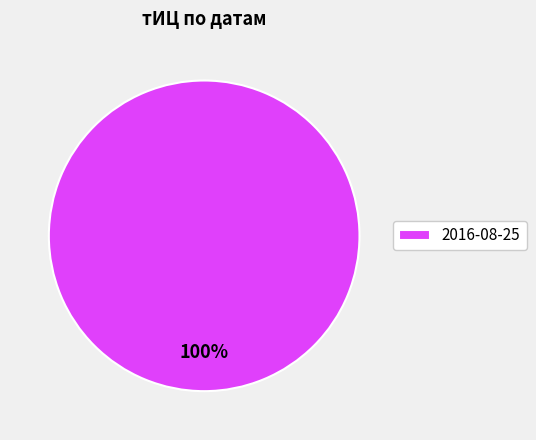

True or false: 2016-08-25 accounts for 88% of the total.

False